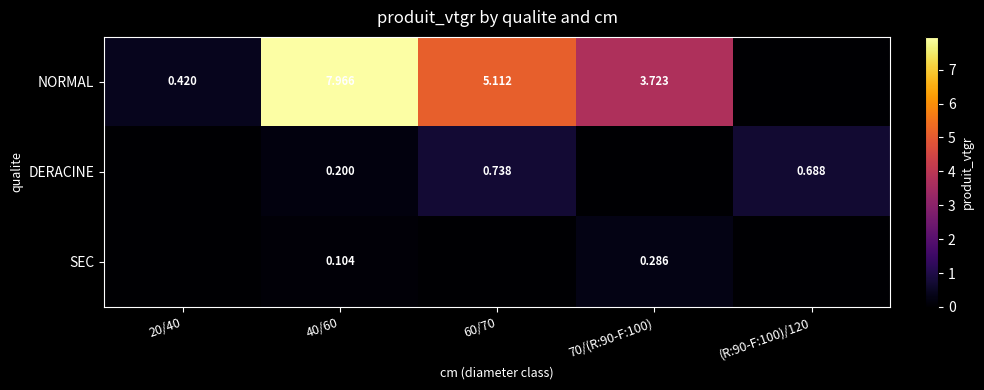

What is the spread (max minus min) of values at 40/60?

7.9